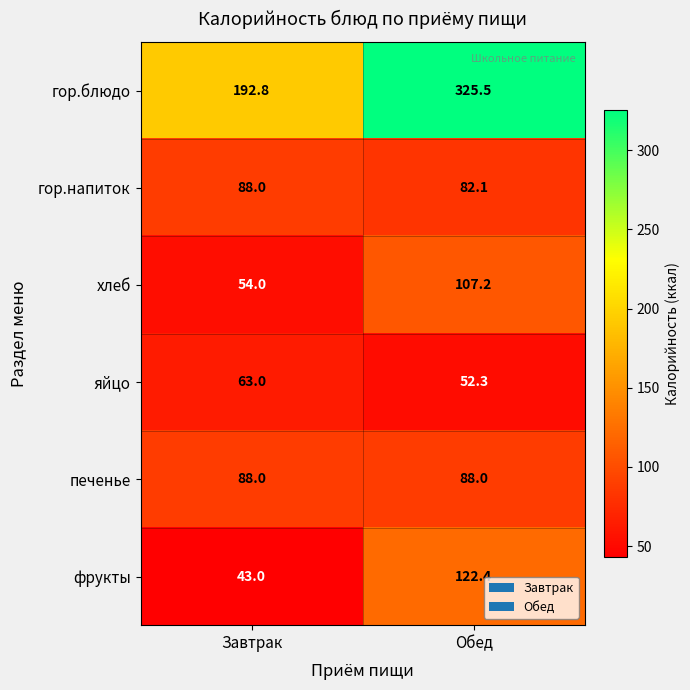

Which series has the largest range (max minus min)?

гор.блюдо